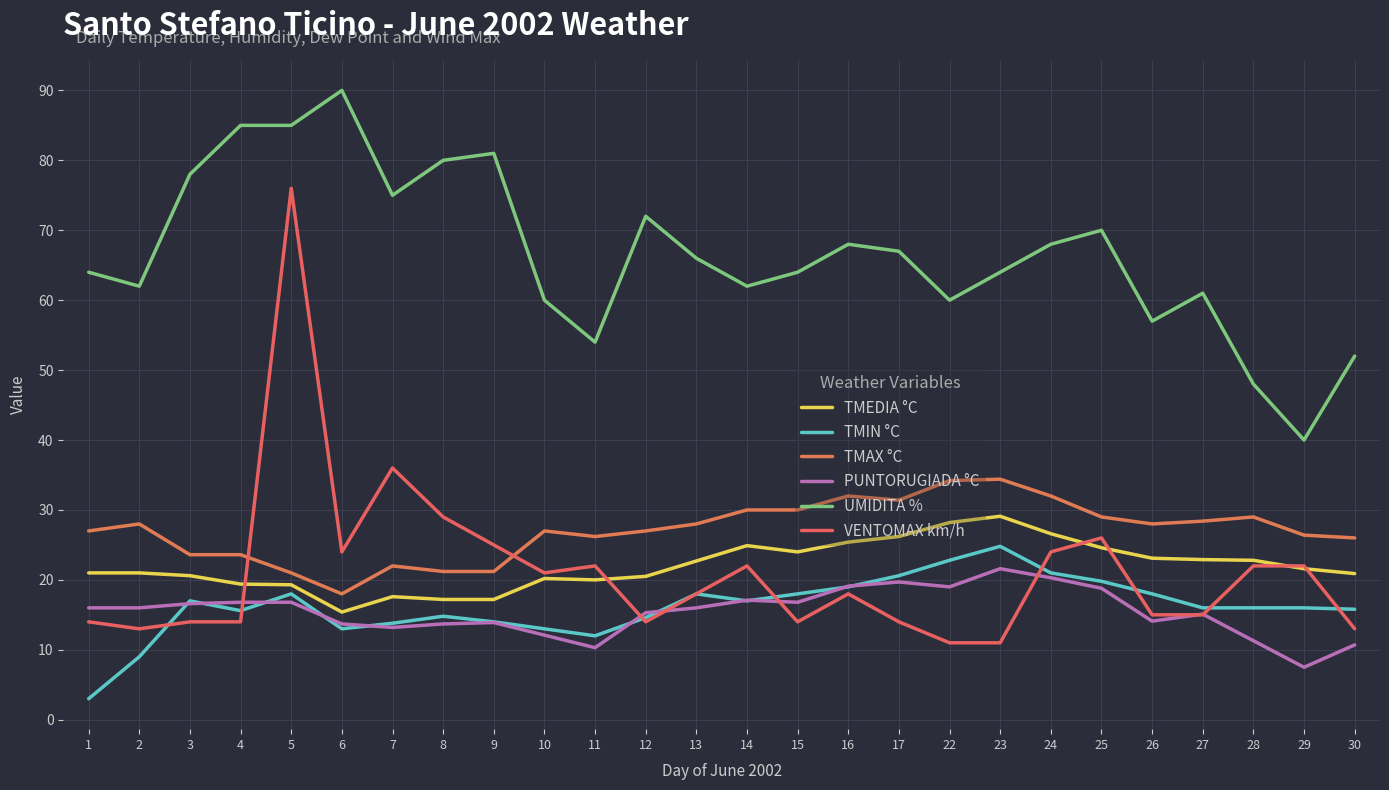

Rank the series by their maximum value, from lowest to highest.

PUNTORUGIADA °C, TMIN °C, TMEDIA °C, TMAX °C, VENTOMAX km/h, UMIDITA %